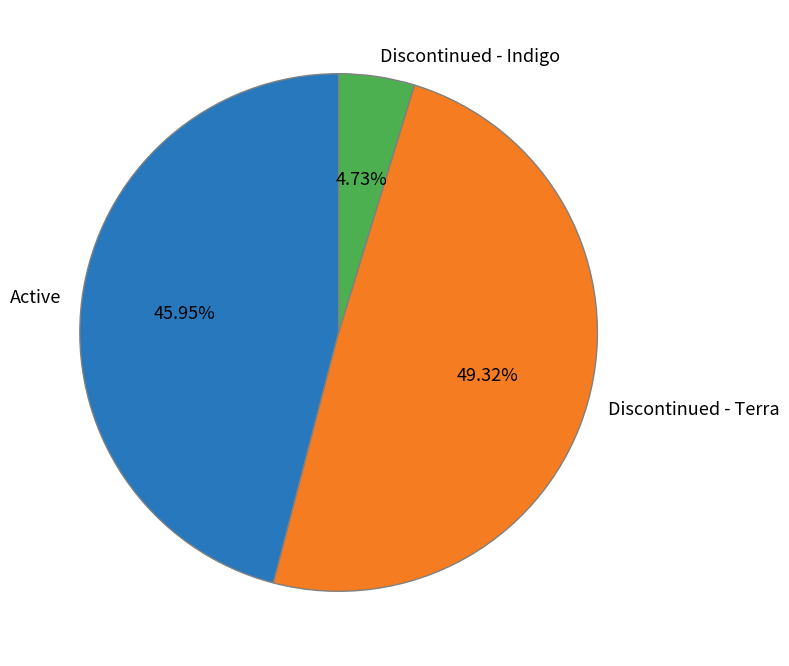

What is the ratio of the value at Active to the value at Discontinued - Indigo?

9.7